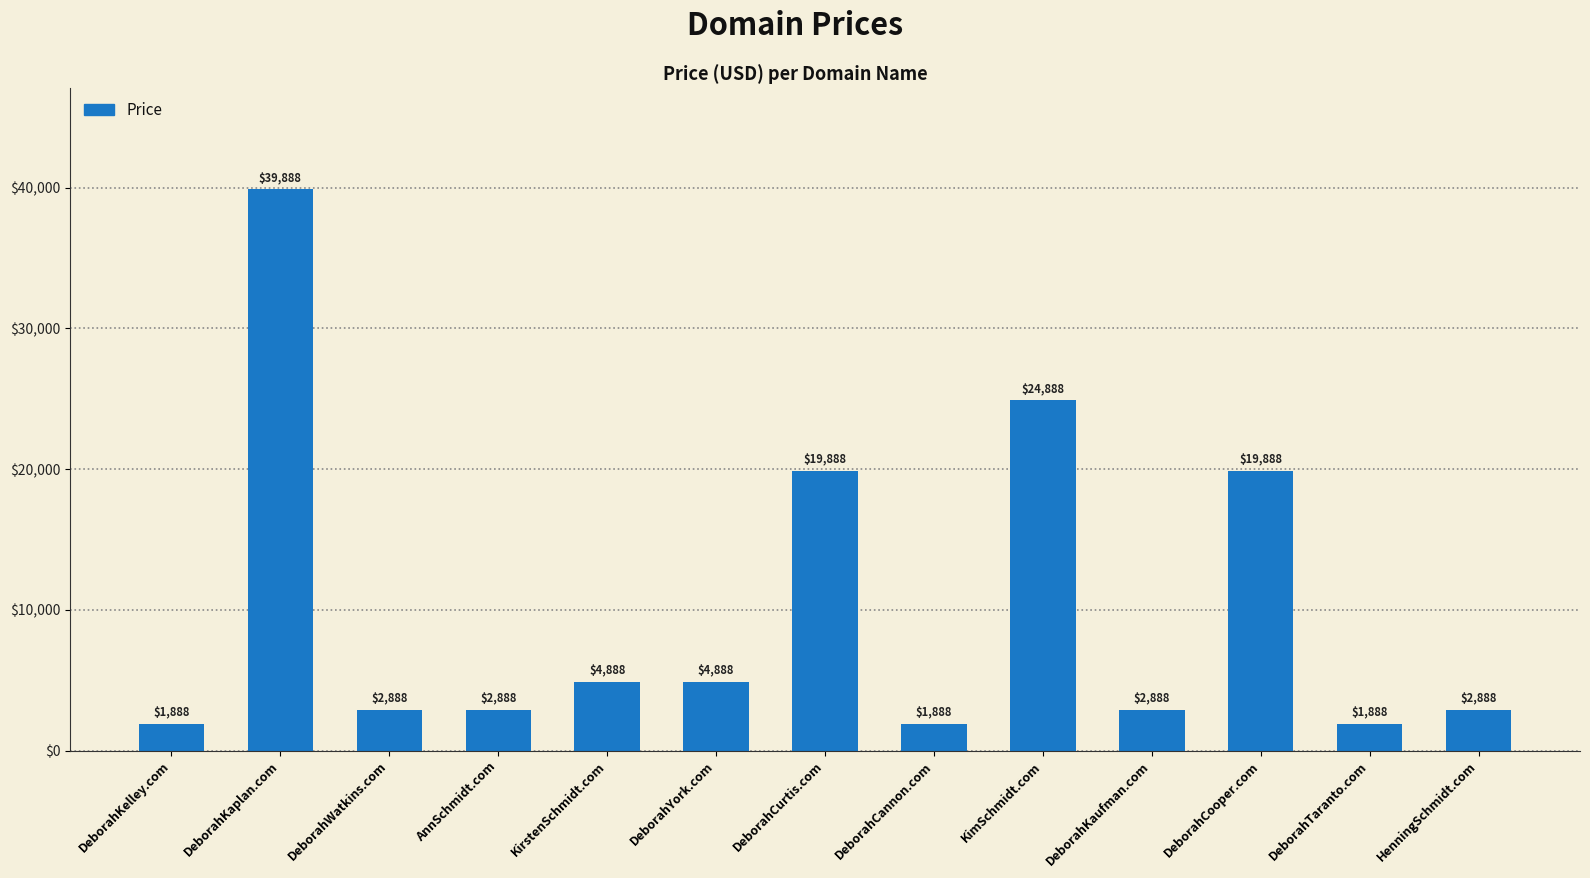

Reading left to right, what are all the values shown in this chart?

DeborahKelley.com=1888	DeborahKaplan.com=39888	DeborahWatkins.com=2888	AnnSchmidt.com=2888	KirstenSchmidt.com=4888	DeborahYork.com=4888	DeborahCurtis.com=19888	DeborahCannon.com=1888	KimSchmidt.com=24888	DeborahKaufman.com=2888	DeborahCooper.com=19888	DeborahTaranto.com=1888	HenningSchmidt.com=2888